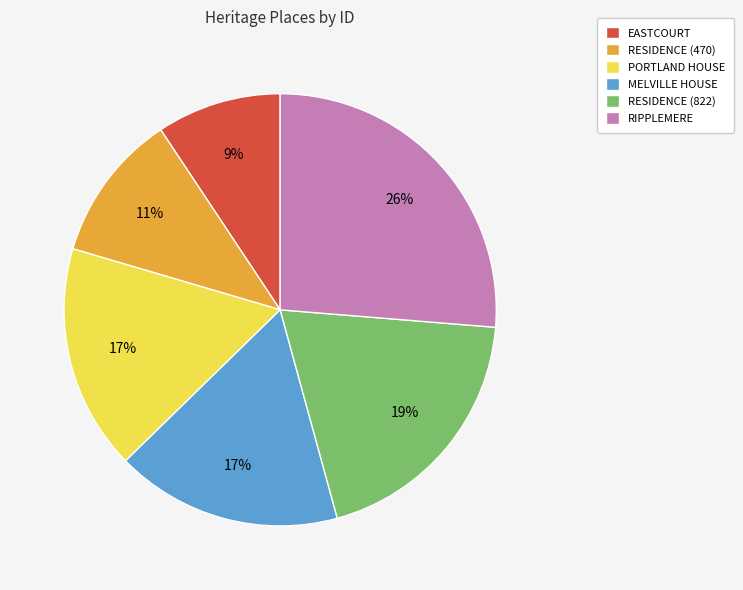

Between RESIDENCE (822) and EASTCOURT, which is larger?

RESIDENCE (822)